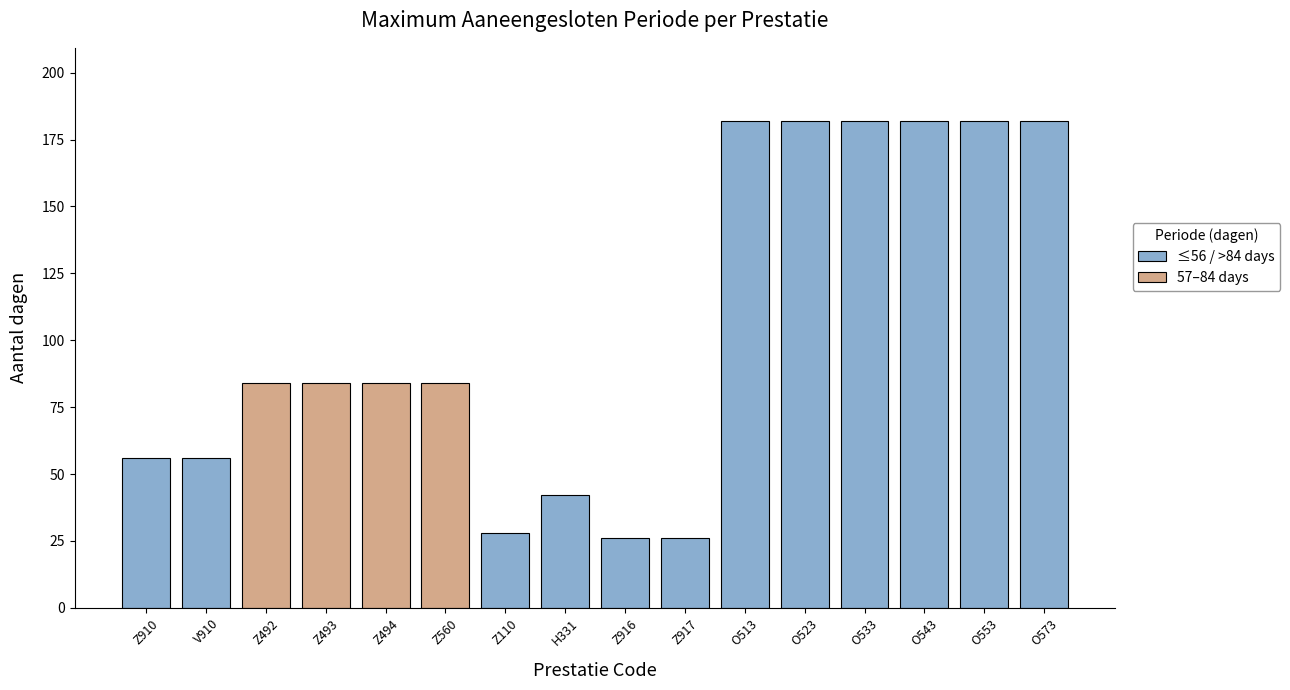

Are the bars horizontal?

No